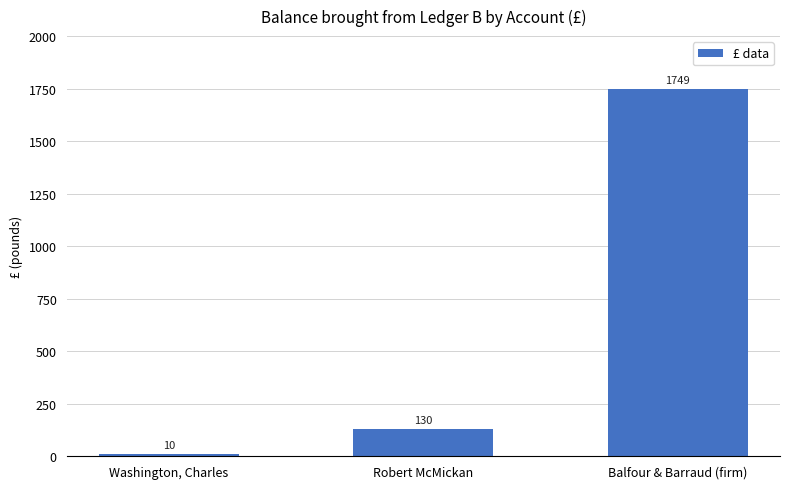

Rank the categories by value from highest to lowest.

Balfour & Barraud (firm), Robert McMickan, Washington, Charles